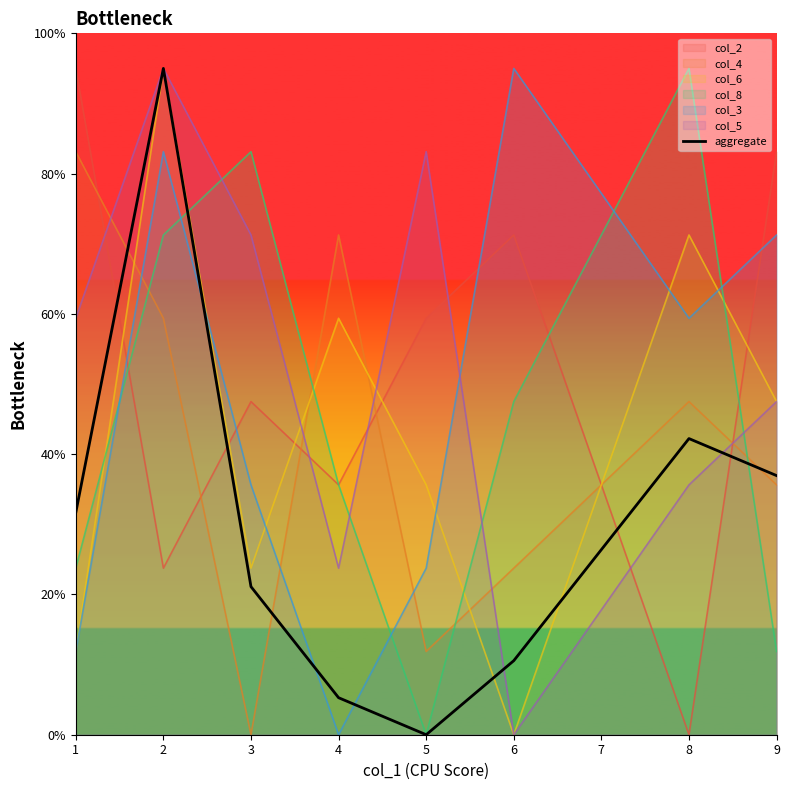

Is it true that the value at 5 is -4.7?

False